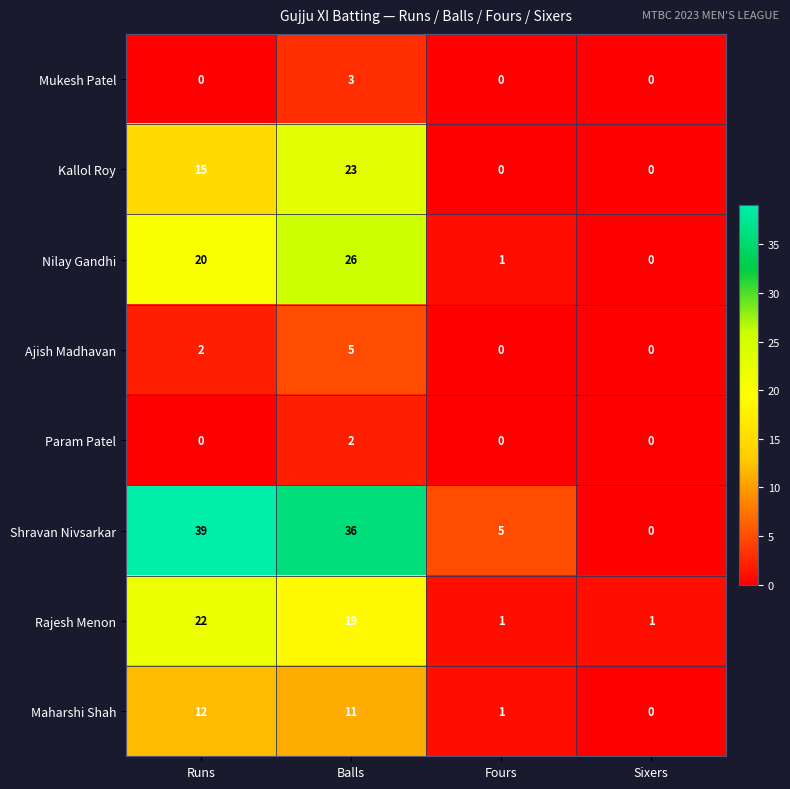

Rank the categories by Maharshi Shah value from highest to lowest.

Runs, Balls, Fours, Sixers